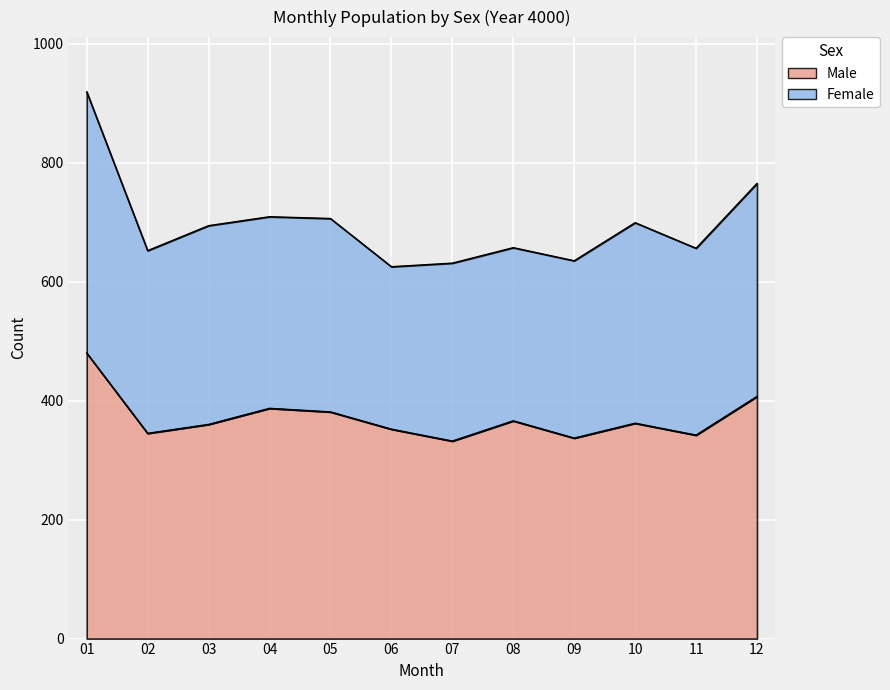

Which category has the highest value across all series?

01